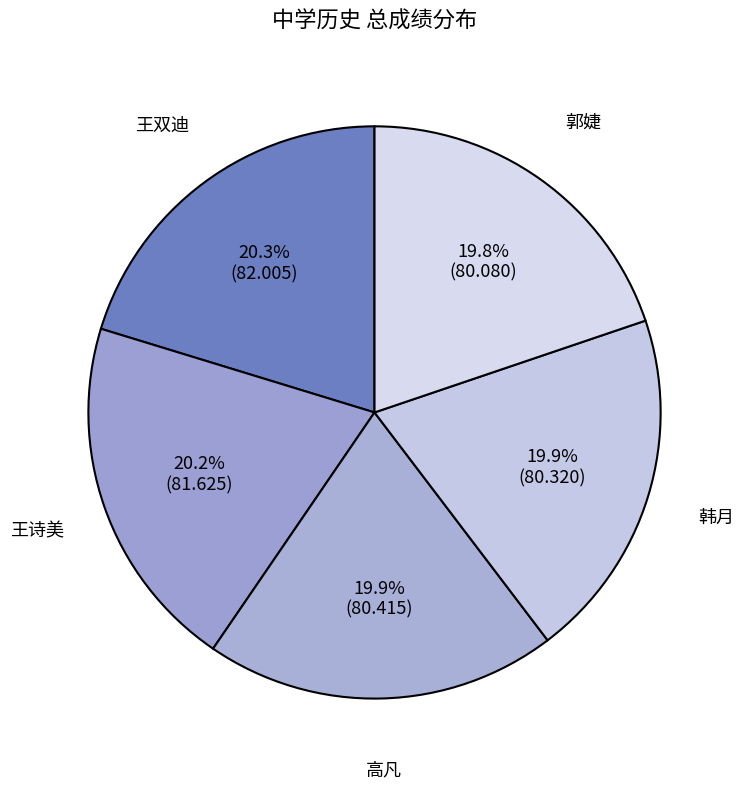

How many segments does this pie chart have?

5